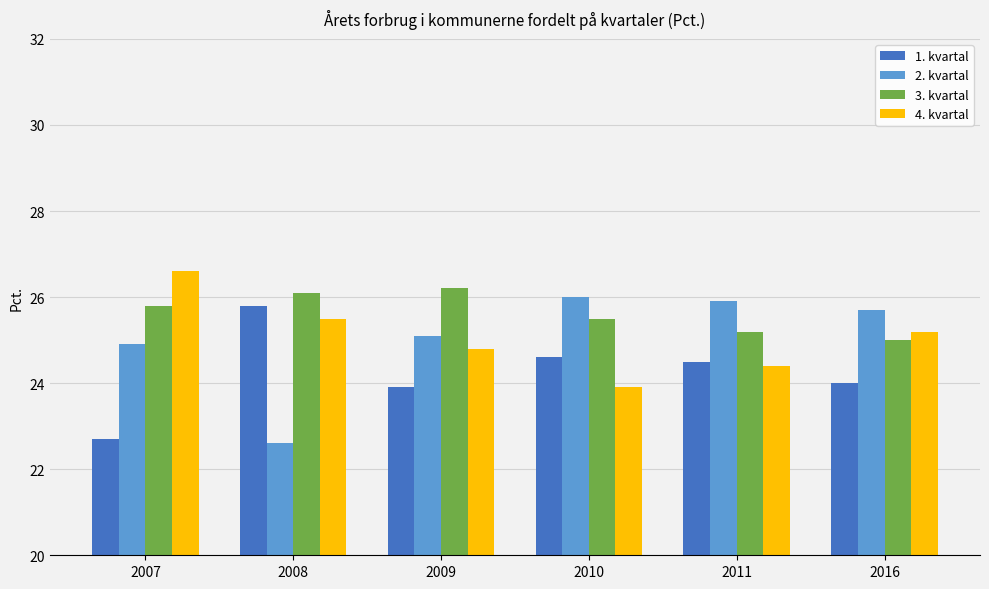

Reading left to right, list all the values displayed in this chart.

1. kvartal: 2007=22.7	2008=25.8	2009=23.9	2010=24.6	2011=24.5	2016=24.0
2. kvartal: 2007=24.9	2008=22.6	2009=25.1	2010=26.0	2011=25.9	2016=25.7
3. kvartal: 2007=25.8	2008=26.1	2009=26.2	2010=25.5	2011=25.2	2016=25.0
4. kvartal: 2007=26.6	2008=25.5	2009=24.8	2010=23.9	2011=24.4	2016=25.2